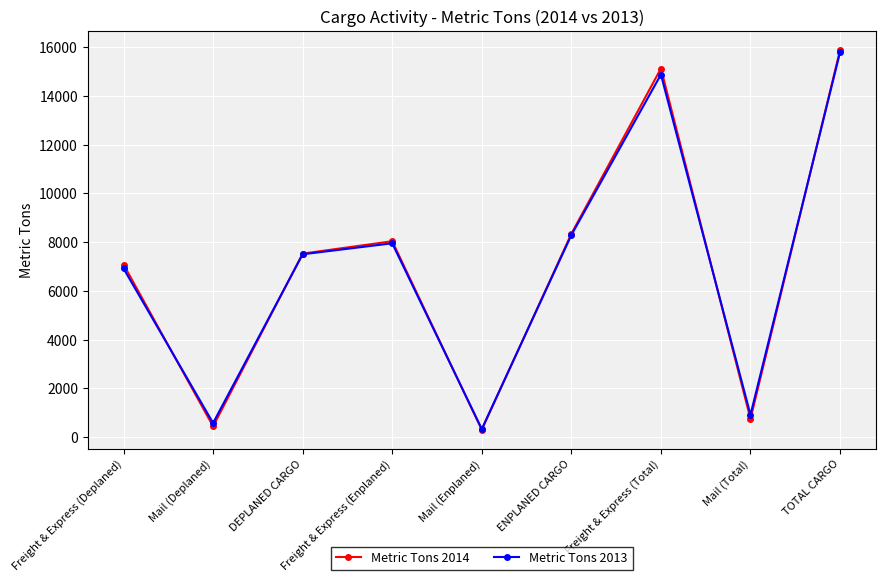

What is the value of the Metric Tons 2013 point at the 5th from the left?

336.6